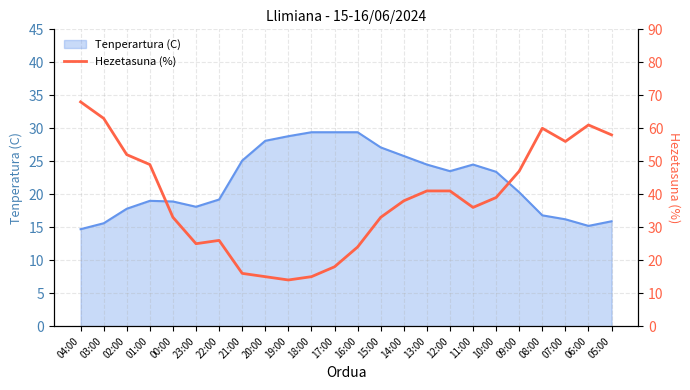

Does the chart have visible grid lines?

Yes